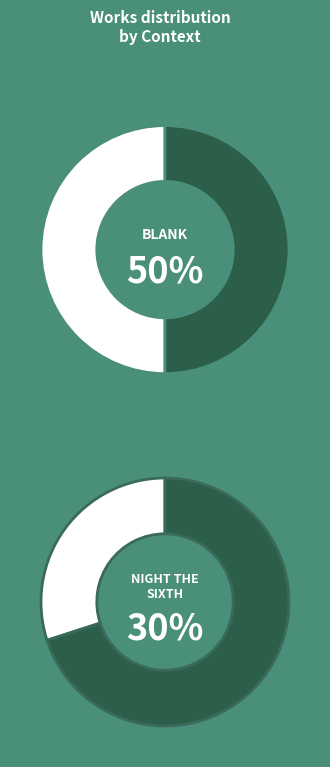

True or false: (blank) accounts for 1% of the total.

False